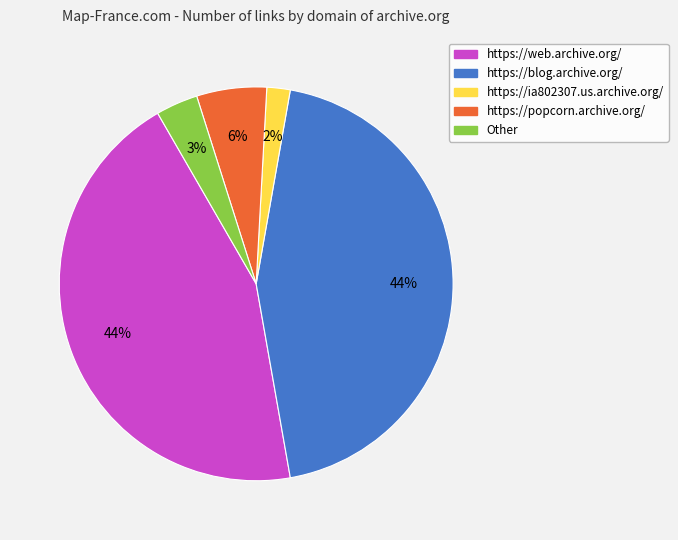

What is the smallest slice in the pie chart?

https://ia802307.us.archive.org/